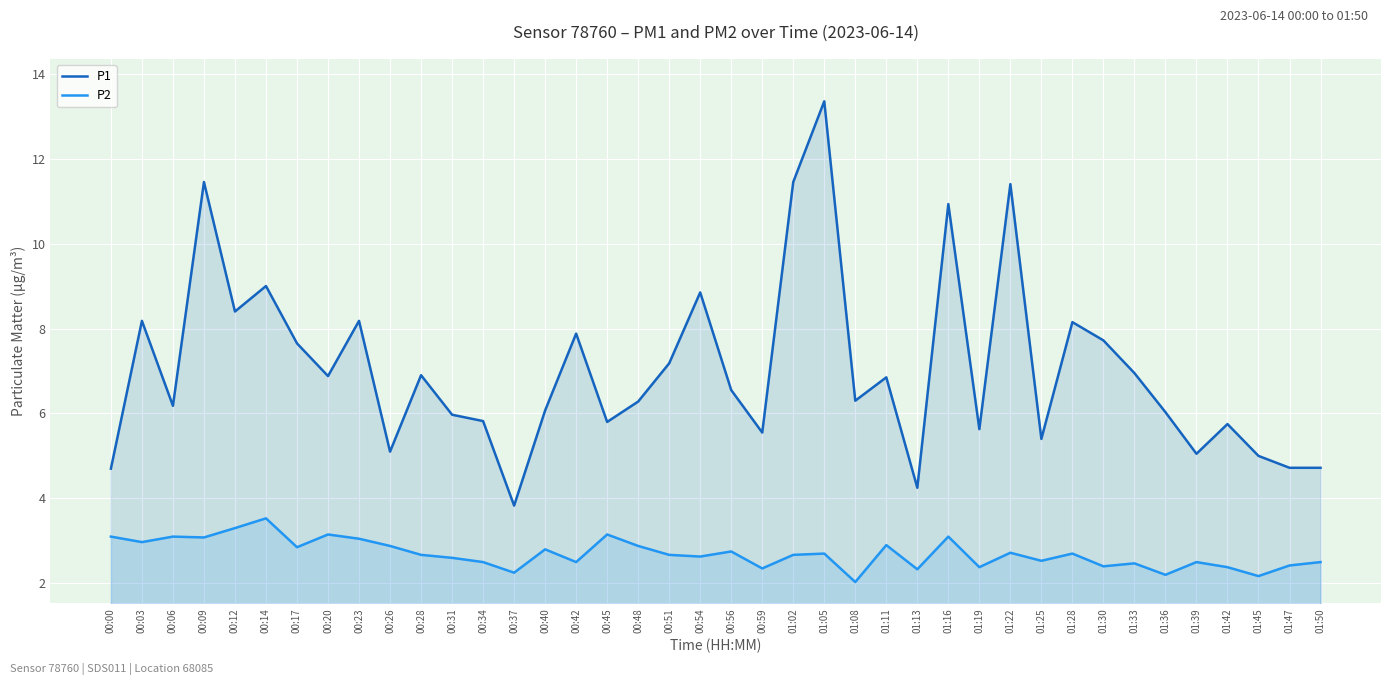

What is the approximate value of P2 at 01:22?

2.7